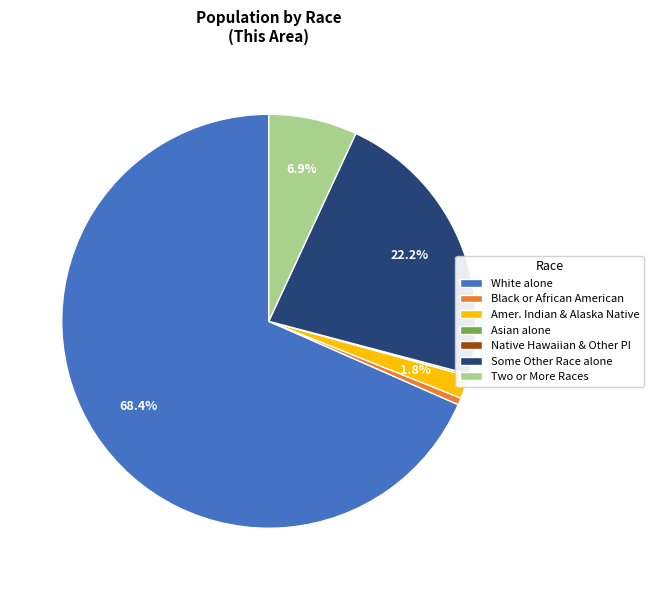

Which has a higher value, Black or African American or Amer. Indian & Alaska Native?

Amer. Indian & Alaska Native